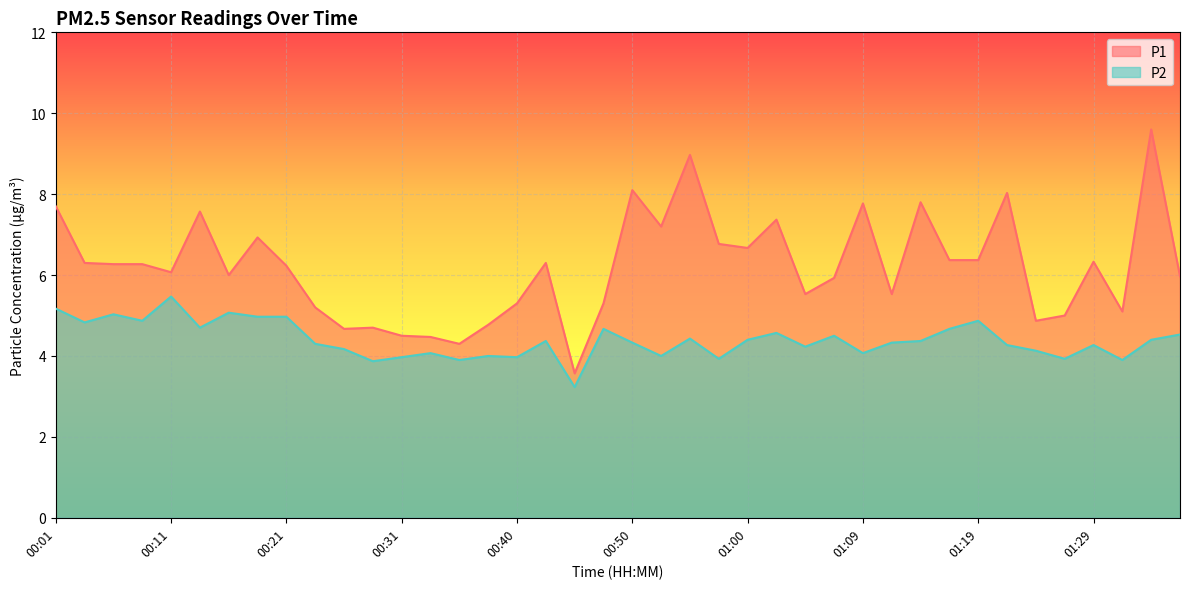

What is the spread (max minus min) of values at 00:35?

0.4